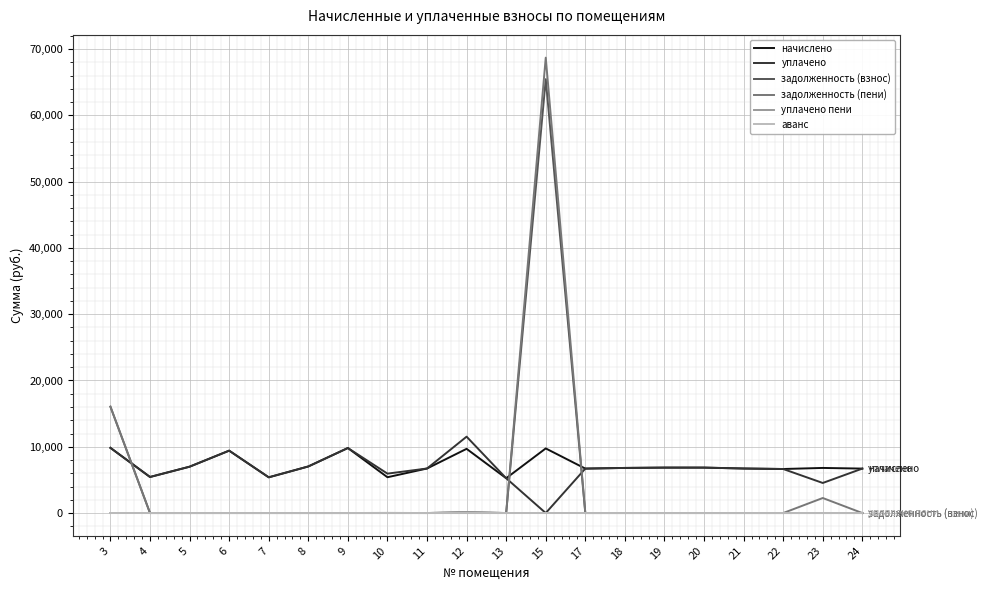

How many categories are shown in the chart?

20